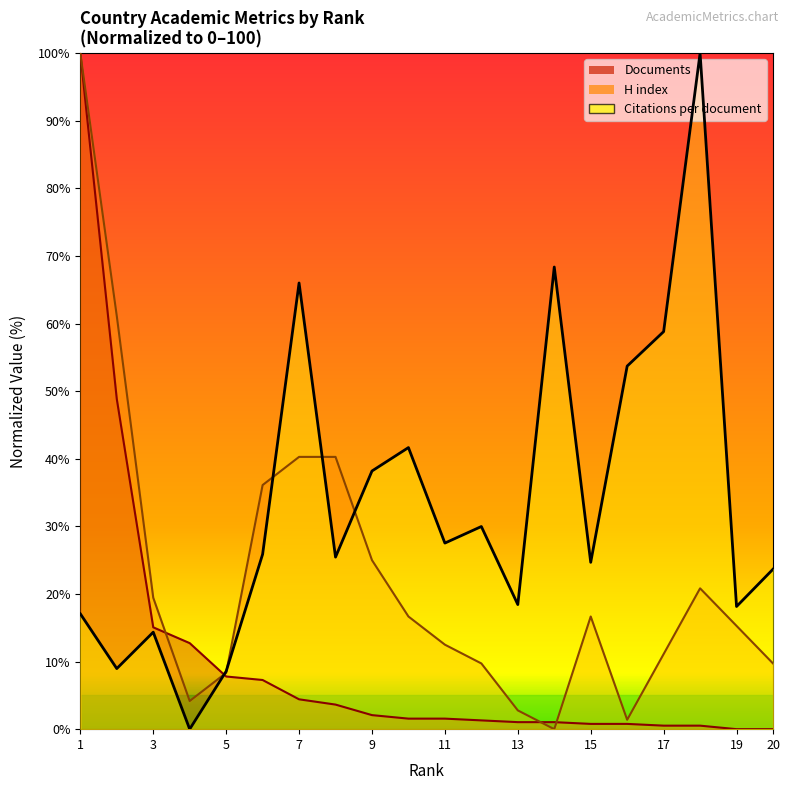

How many interior local peaks does the H index series have?

2